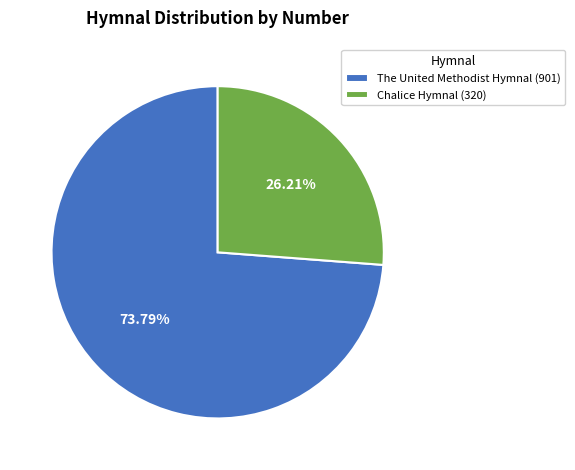

The The United Methodist Hymnal slice represents 88% of the pie. True or false?

False